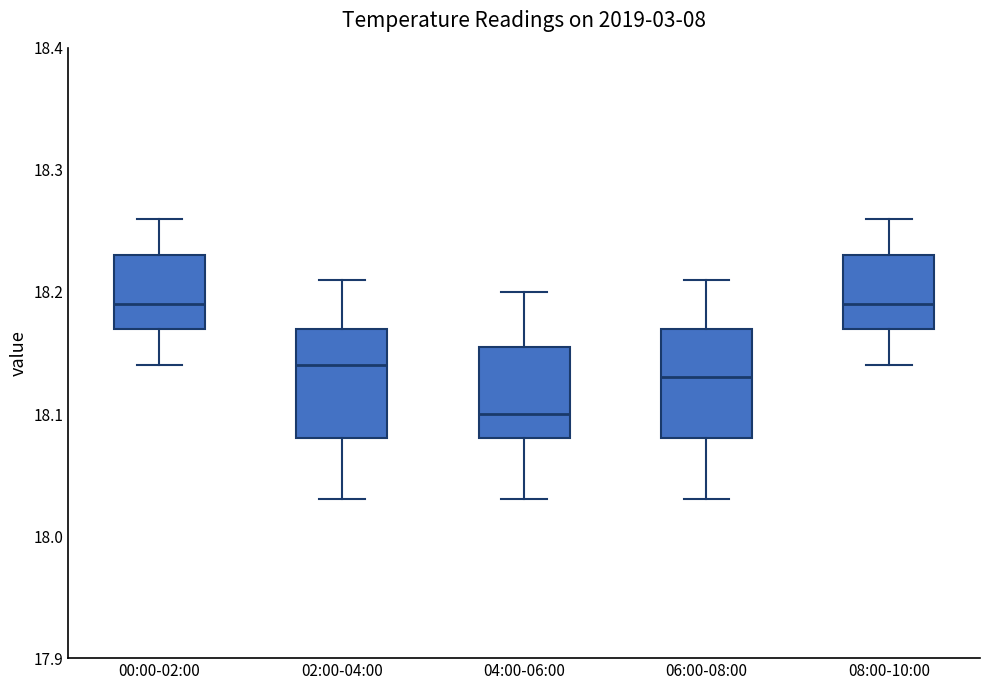

Where does the upper whisker of the box for 08:00-10:00 end on the y-axis? The values are not printed on the chart, so give them approximately, as read against the axis.

18.26